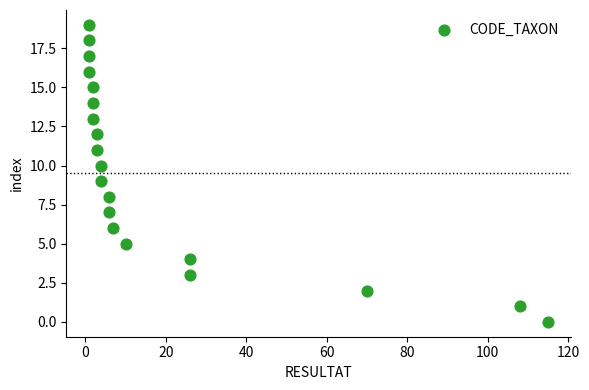

What is the range of Y values (max minus min)?

19